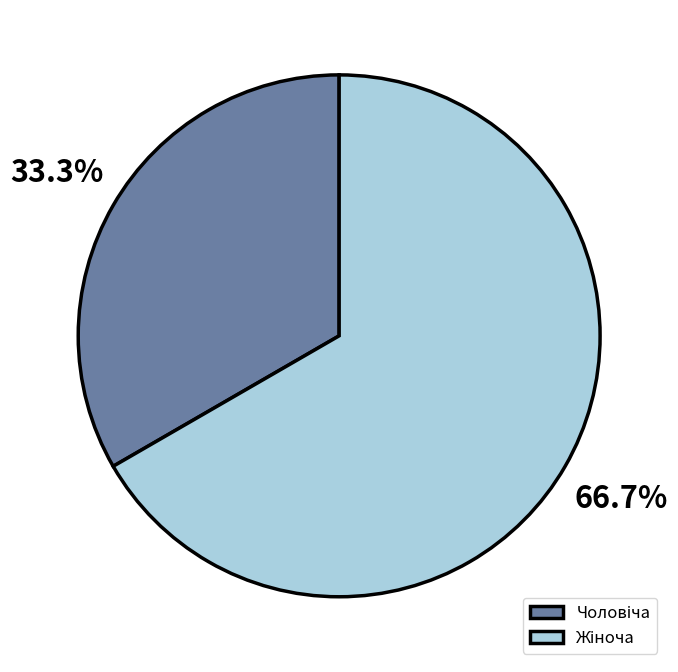

Does any single category account for the majority?

Yes